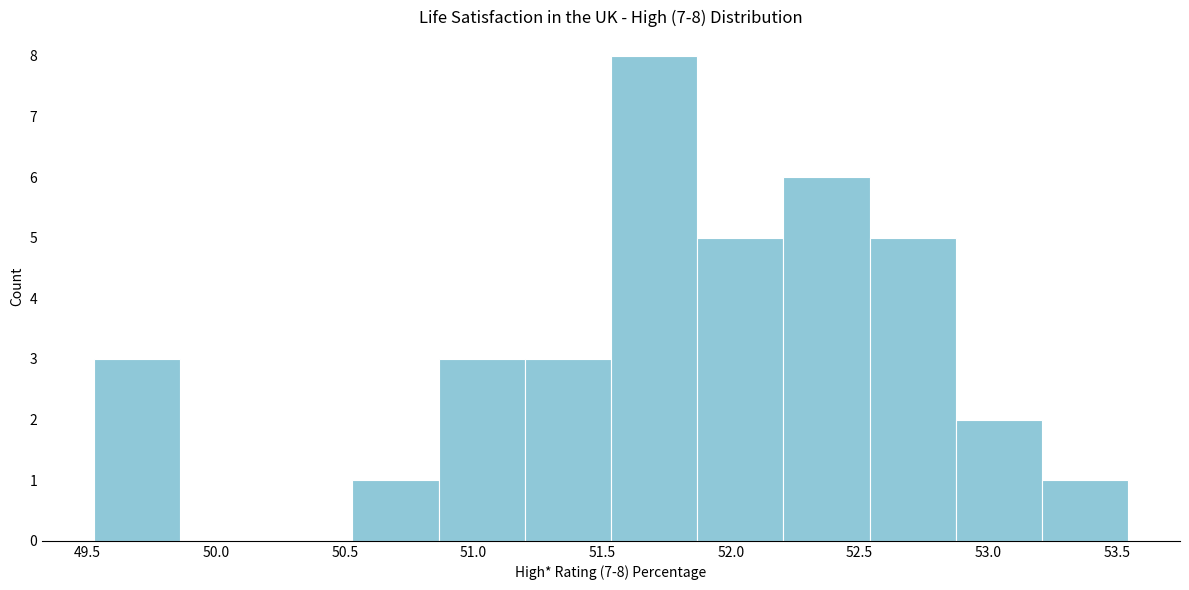

Over which range of the x-axis is the bar tallest?

51.55 to 51.85